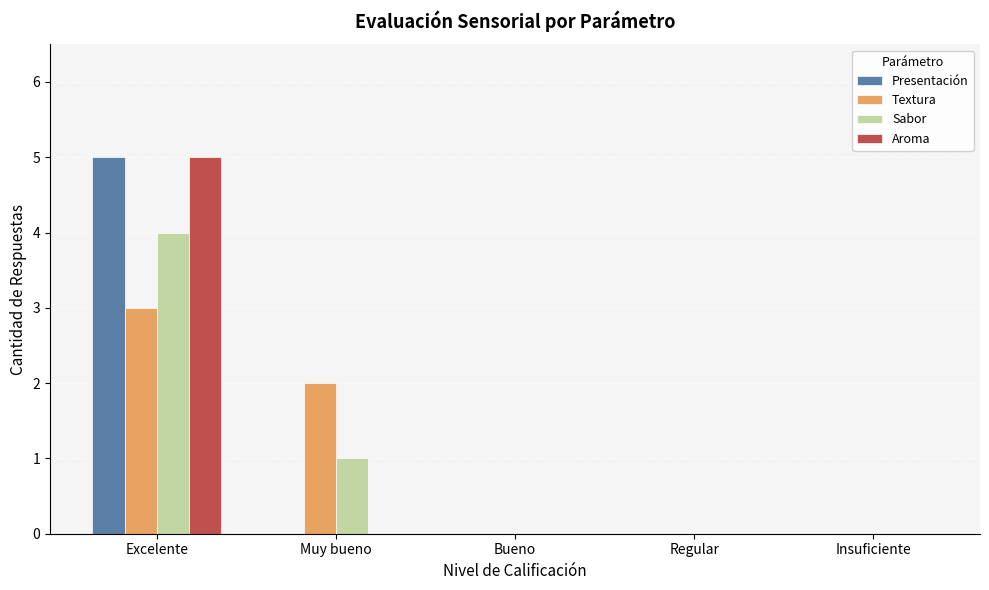

Reading left to right, extract all data points from this chart.

Presentación: 5	0	0	0	0
Textura: 3	2	0	0	0
Sabor: 4	1	0	0	0
Aroma: 5	0	0	0	0